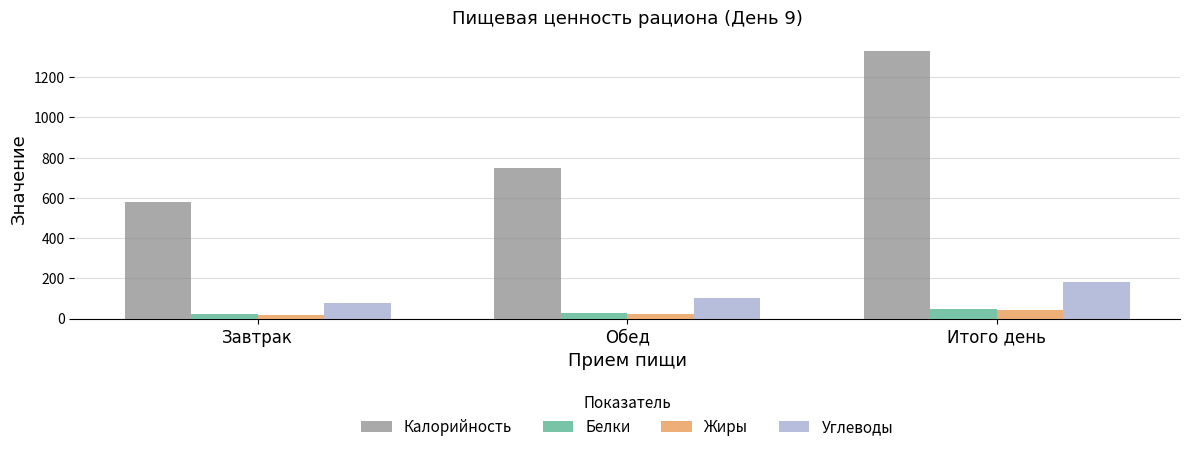

Which series changed the most between Завтрак and Итого день?

Калорийность